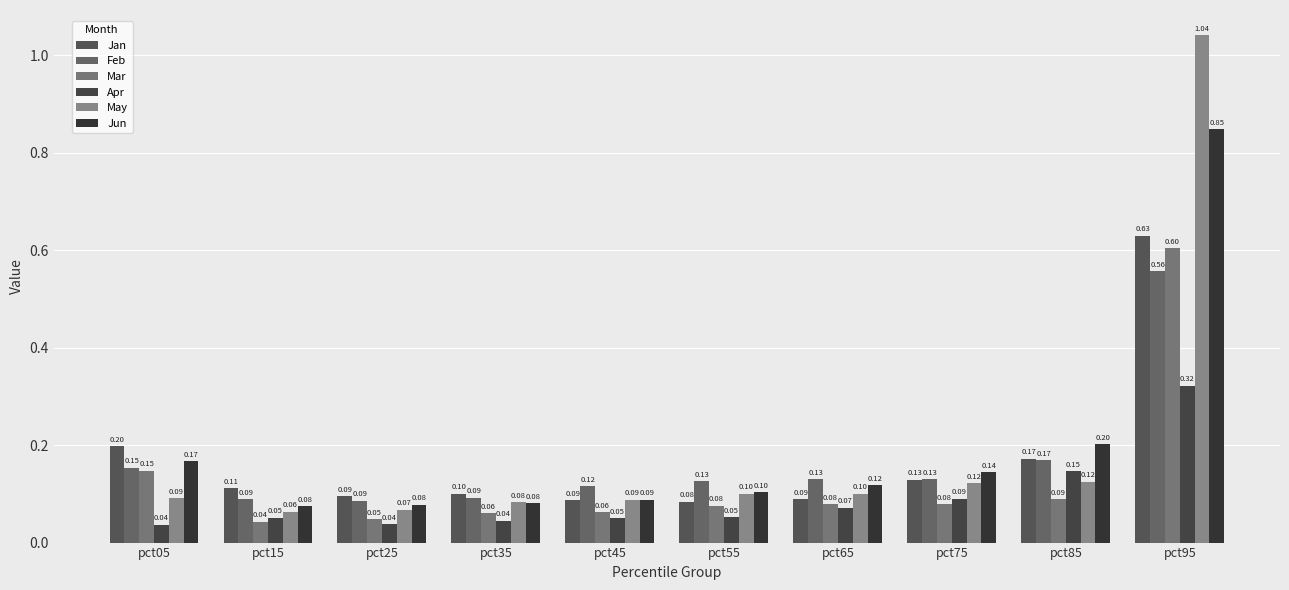

What is the difference between the maximum and second lowest values in the Feb series?

0.5